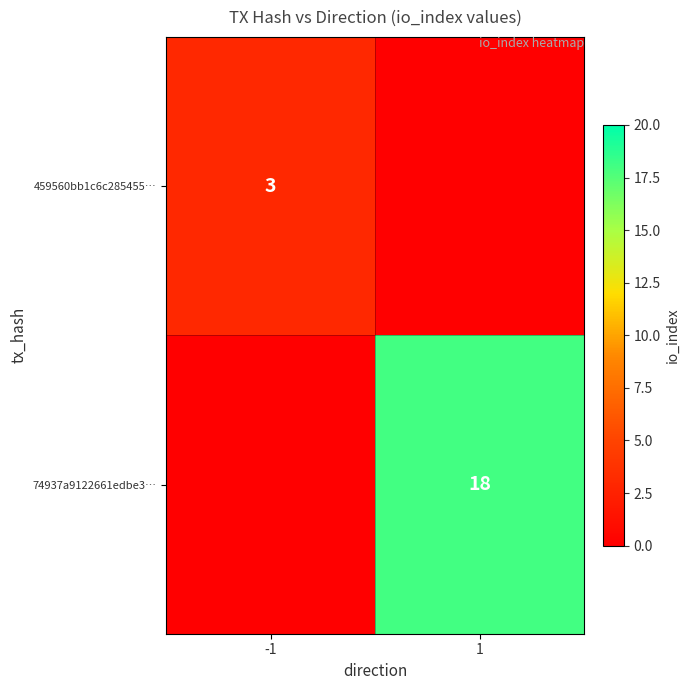

The value of 74937a9122661edbe3… at 1 is 18. True or false?

True